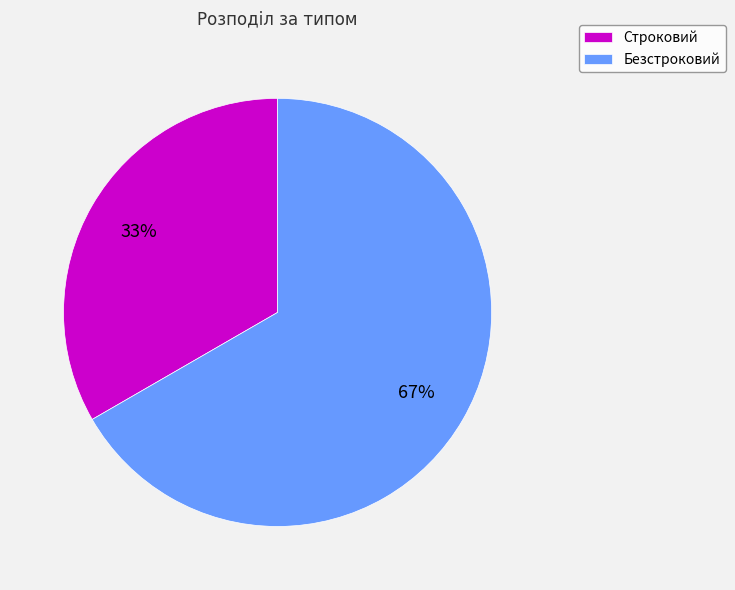

Rank the categories by value from lowest to highest.

Строковий, Безстроковий